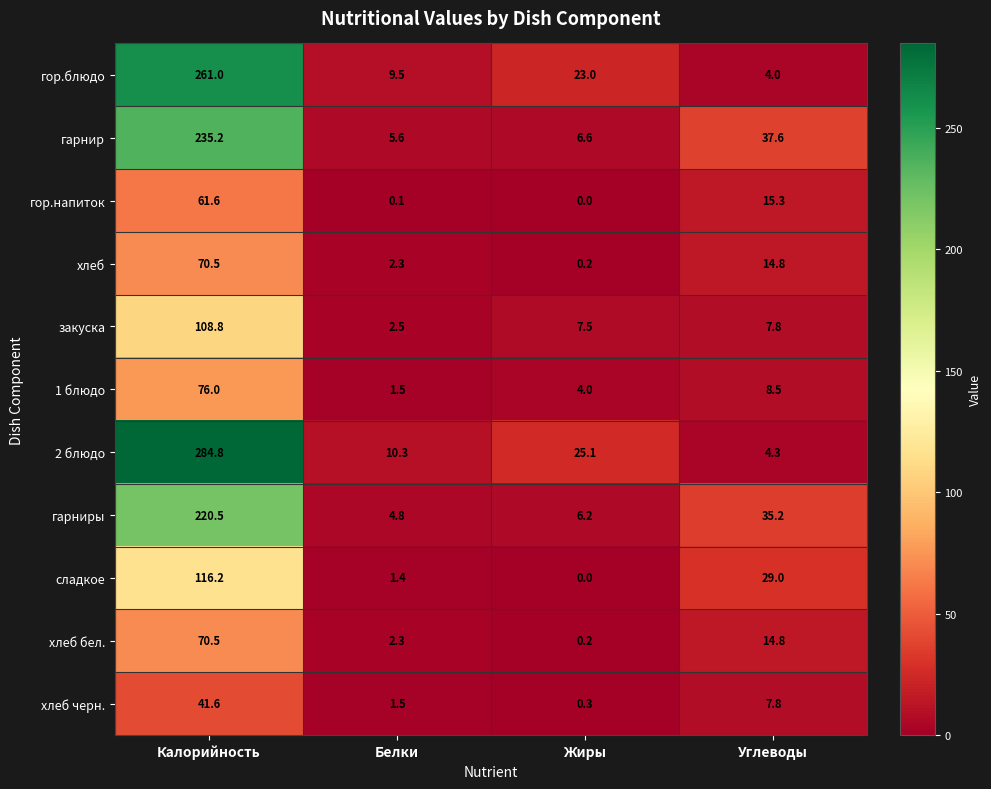

List the labels in order of сладкое value, smallest first.

Жиры, Белки, Углеводы, Калорийность